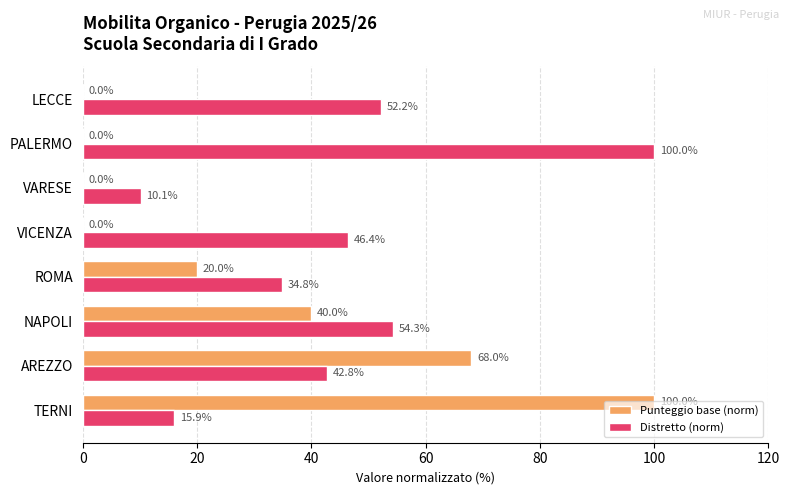

At which label is Punteggio base (norm) closest to 50?

NAPOLI